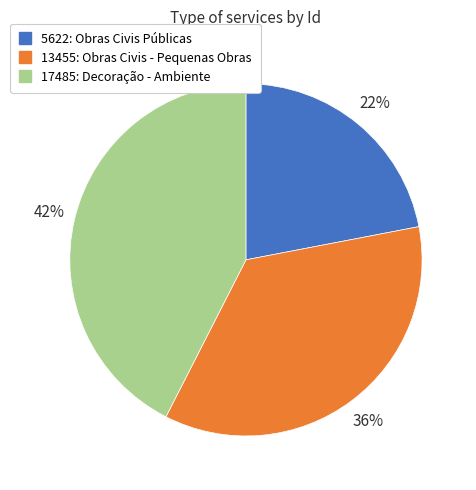

How many segments does this pie chart have?

3